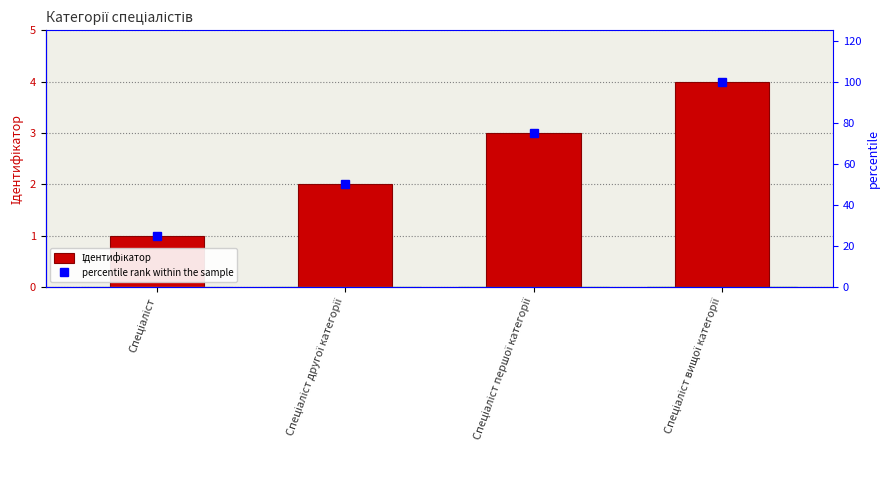

At which label is percentile rank within the sample closest to 62?

Спеціаліст другої категорії